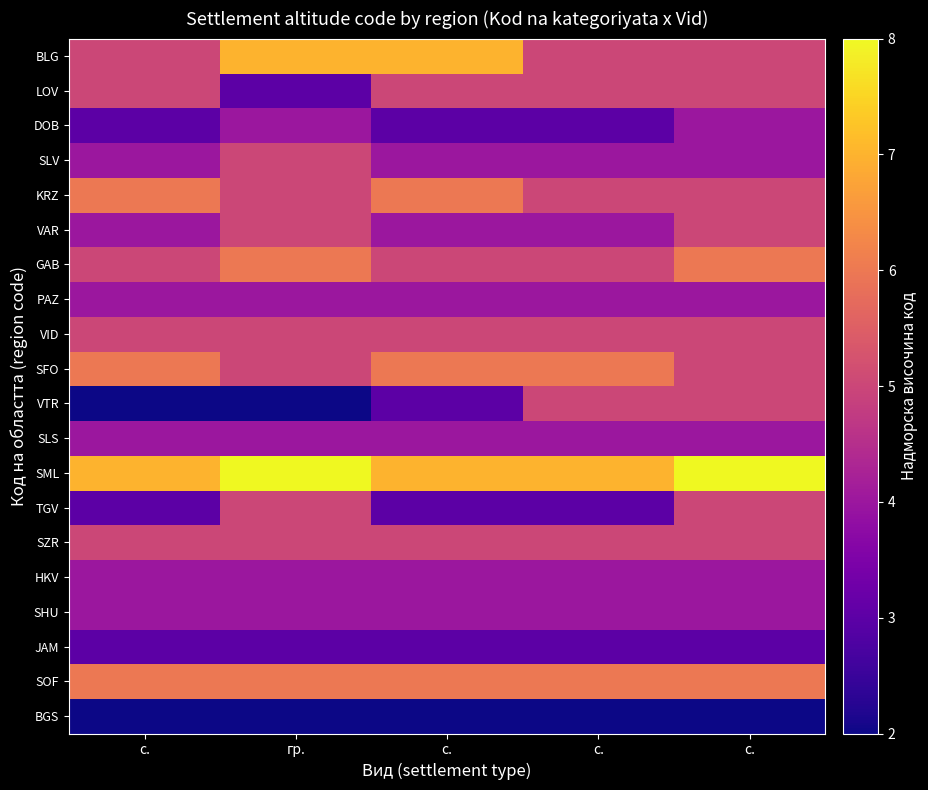

Rank the series by their maximum value, from lowest to highest.

BGS, JAM, DOB, PAZ, SLS, HKV, SHU, LOV, SLV, VAR, VID, VTR, TGV, SZR, KRZ, GAB, SFO, SOF, BLG, SML